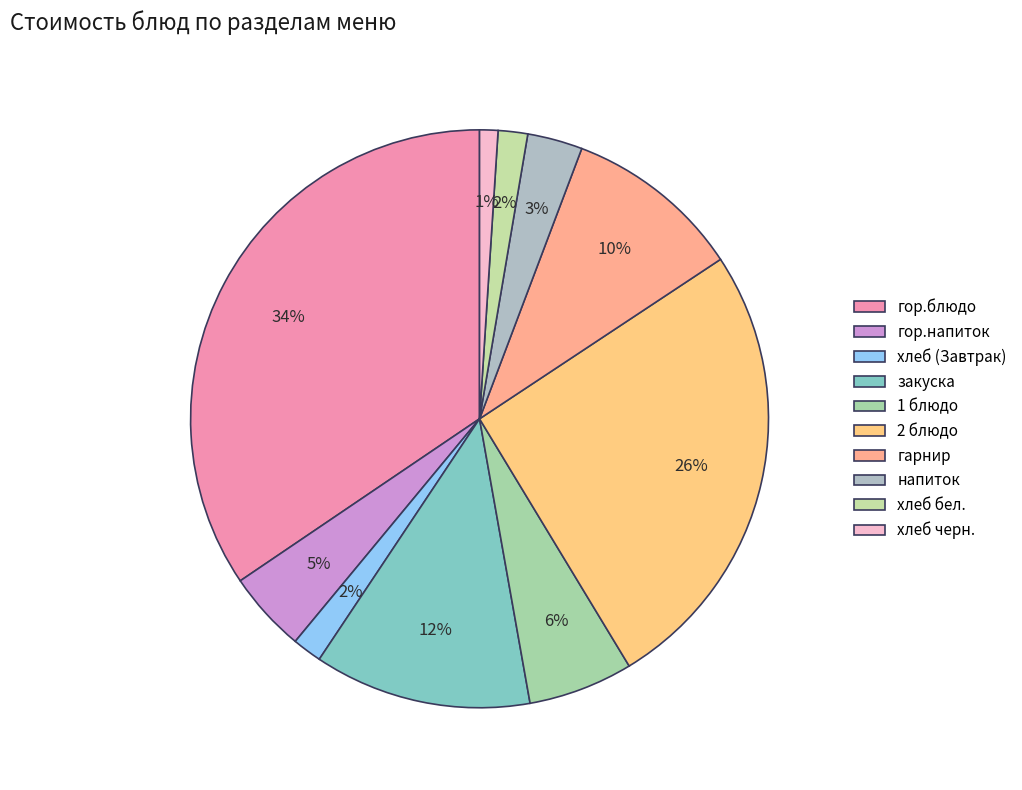

To the nearest percent, what is the average slice percentage?

10%